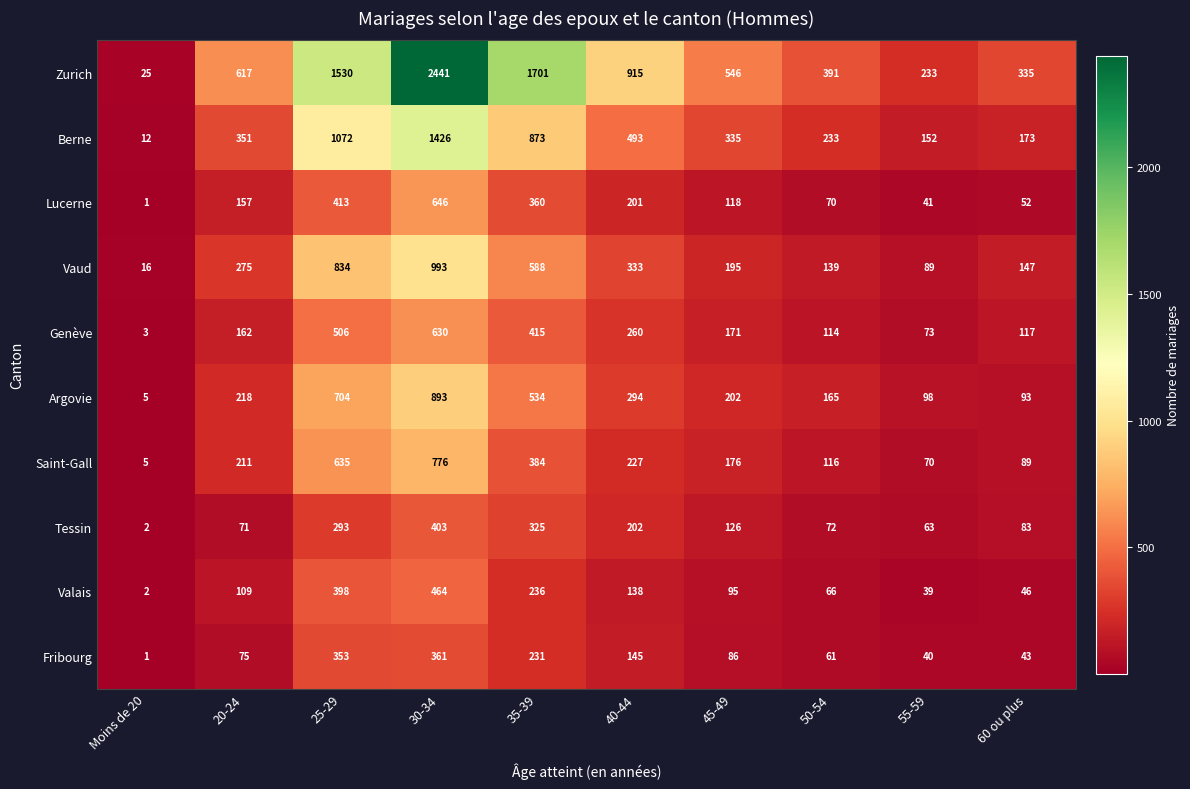

Rank the categories by Valais value from lowest to highest.

Moins de 20, 55-59, 60 ou plus, 50-54, 45-49, 20-24, 40-44, 35-39, 25-29, 30-34